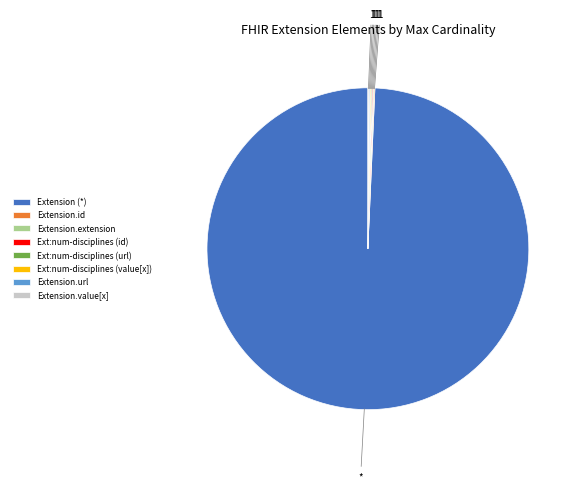

Which category has the biggest portion of the pie?

Extension (*)